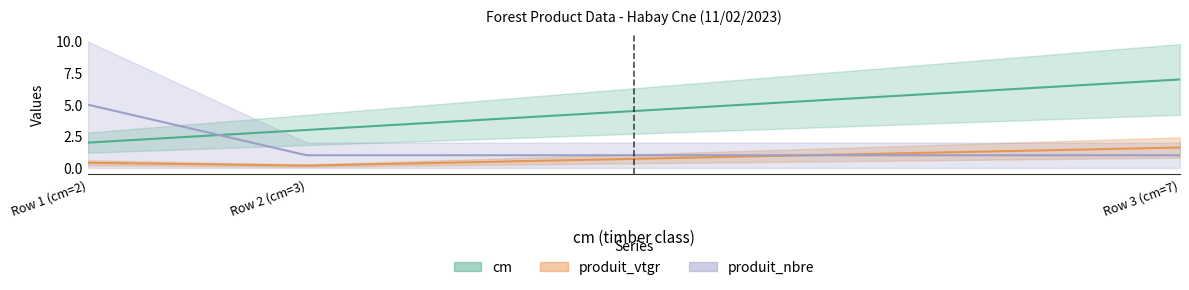

Where is produit_nbre nearest to the value 3?

Row 1 (cm=2)